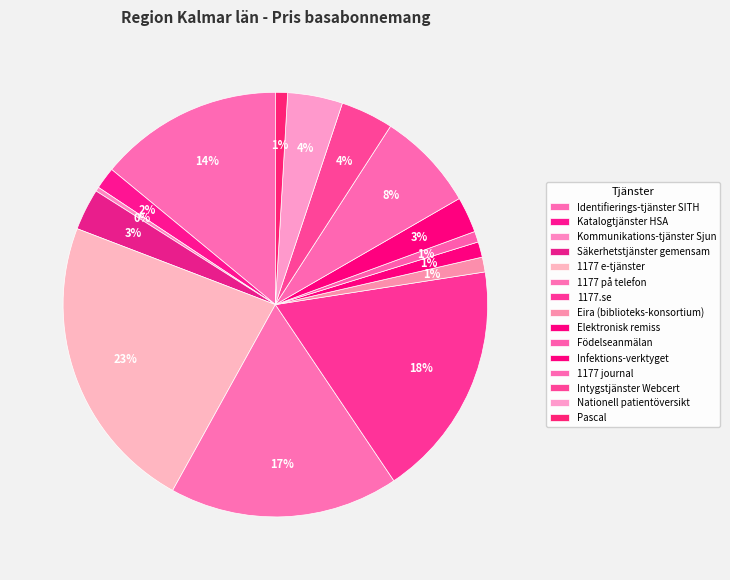

The Säkerhetstjänster gemensam slice represents 17% of the pie. True or false?

False